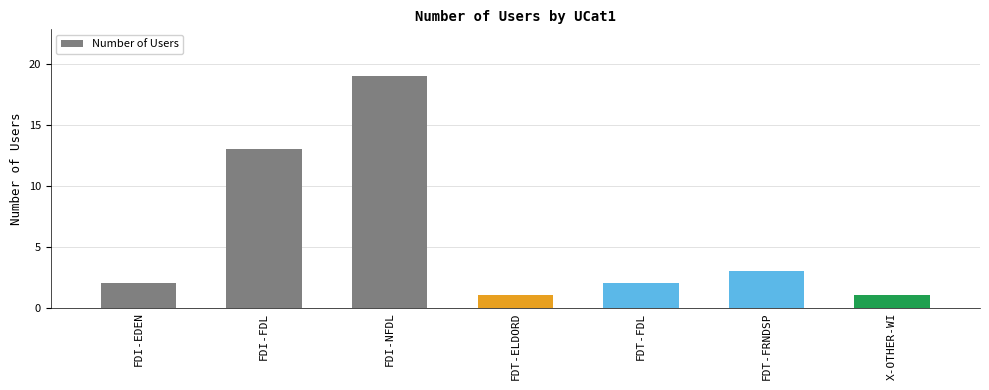

What is the difference between the second highest and second lowest values?

12